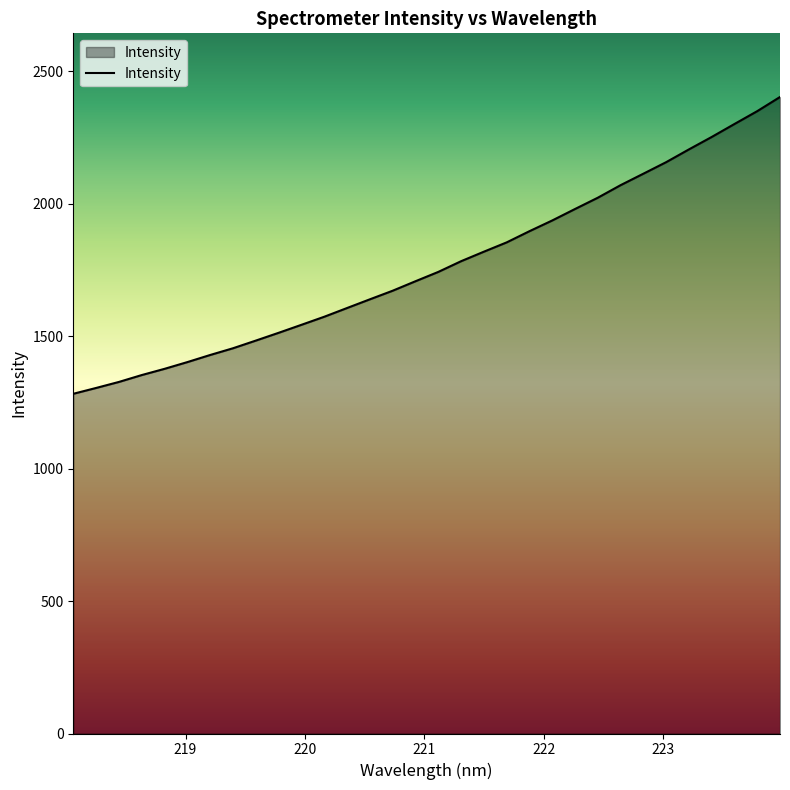

What is the smallest value displayed?

1282.6